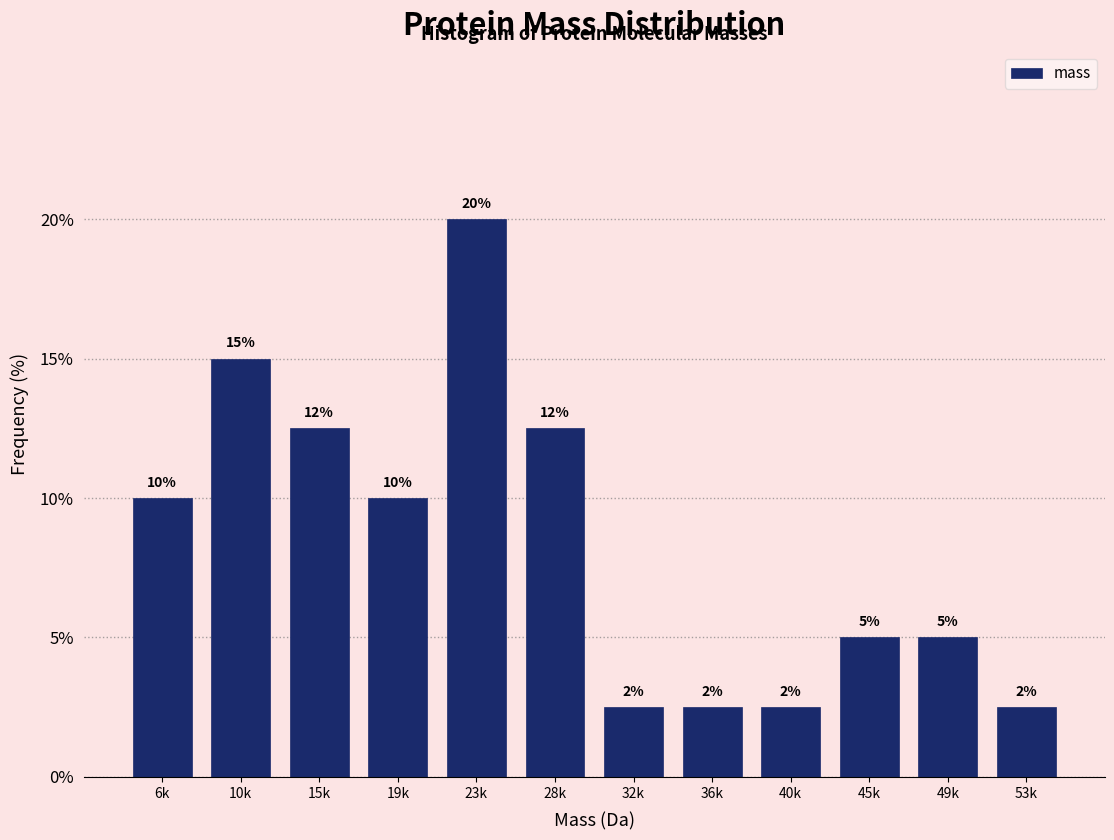

Which has a higher value, 6k or 15k?

15k